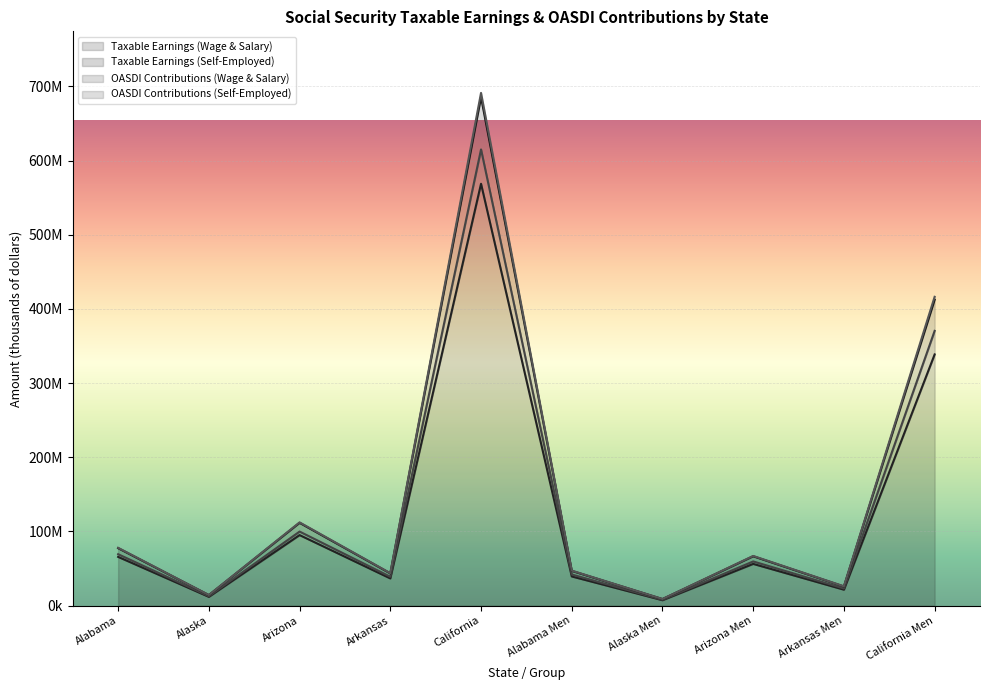

What is the difference between the second highest and second lowest values in the Taxable Earnings (Wage & Salary) series?

326779557